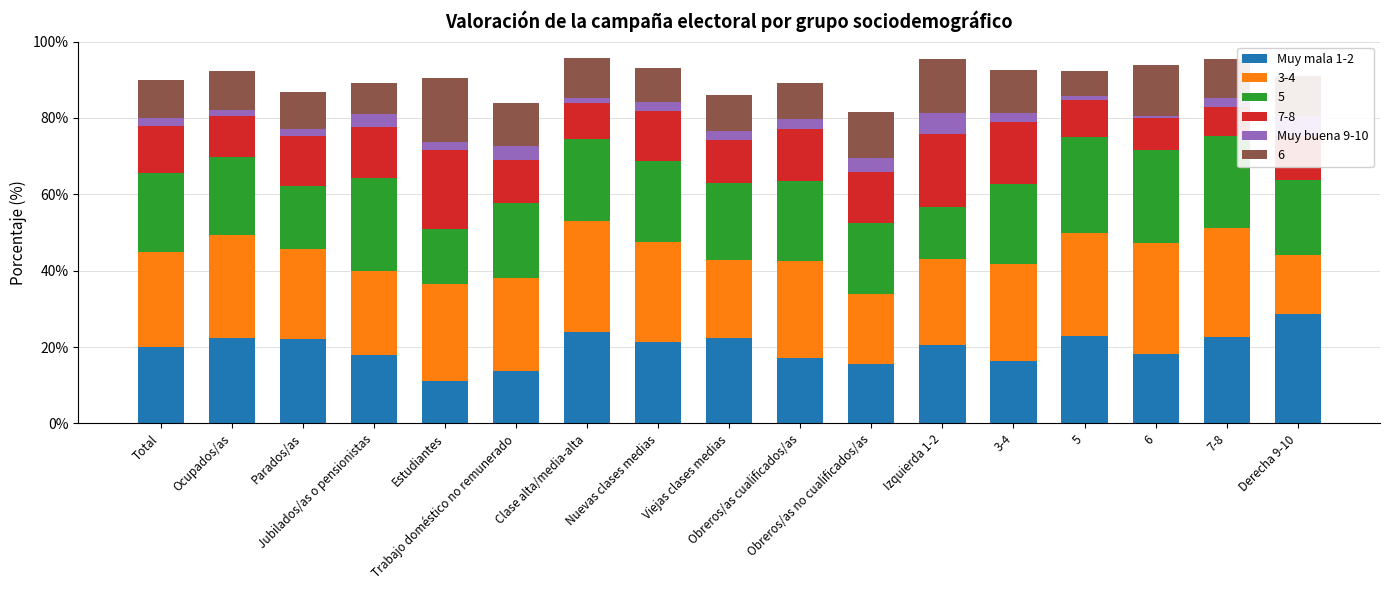

What is the minimum value for Muy mala 1-2?

11.0